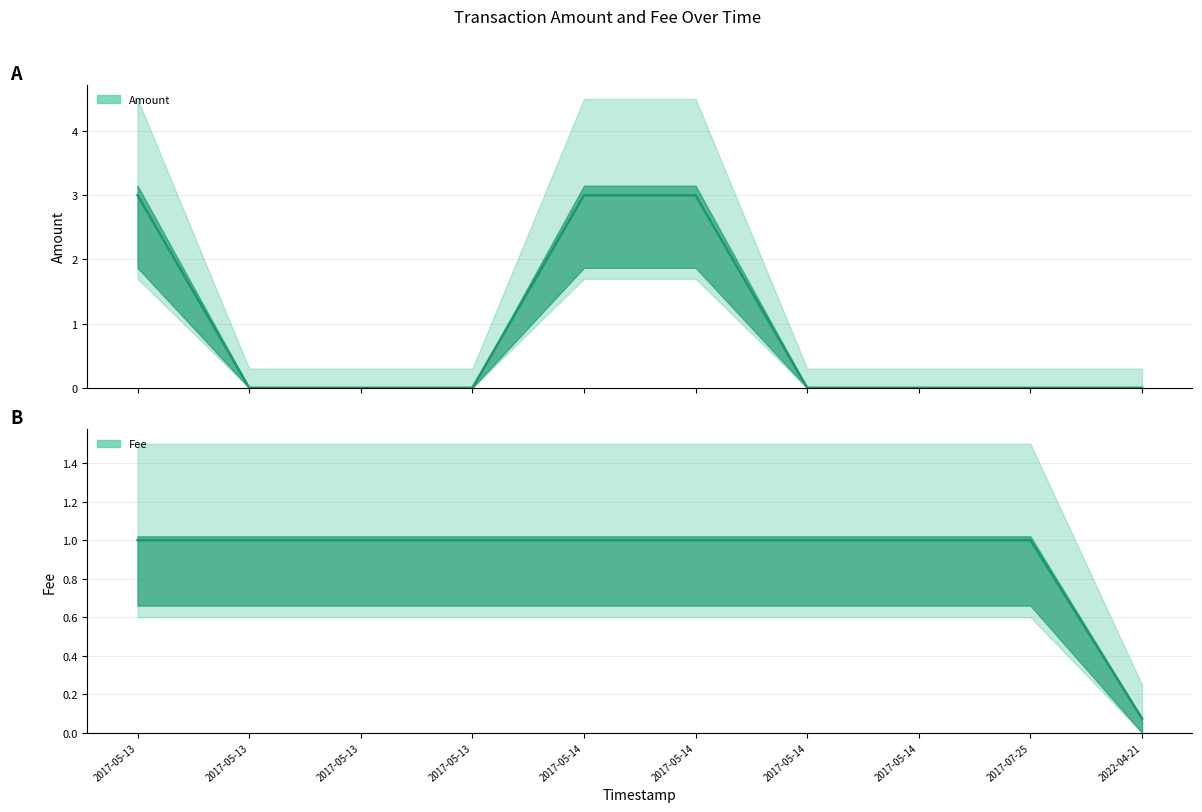

After their last crossing, which series has the higher values: Amount (line) or Fee (line)?

Fee (line)